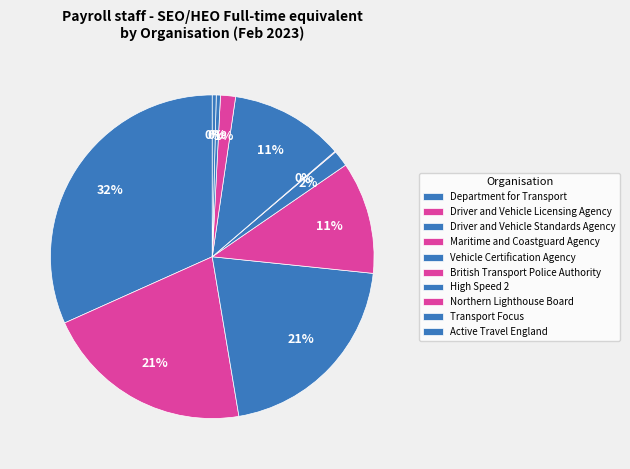

What percentage is NOT represented by Active Travel England?

99.6%